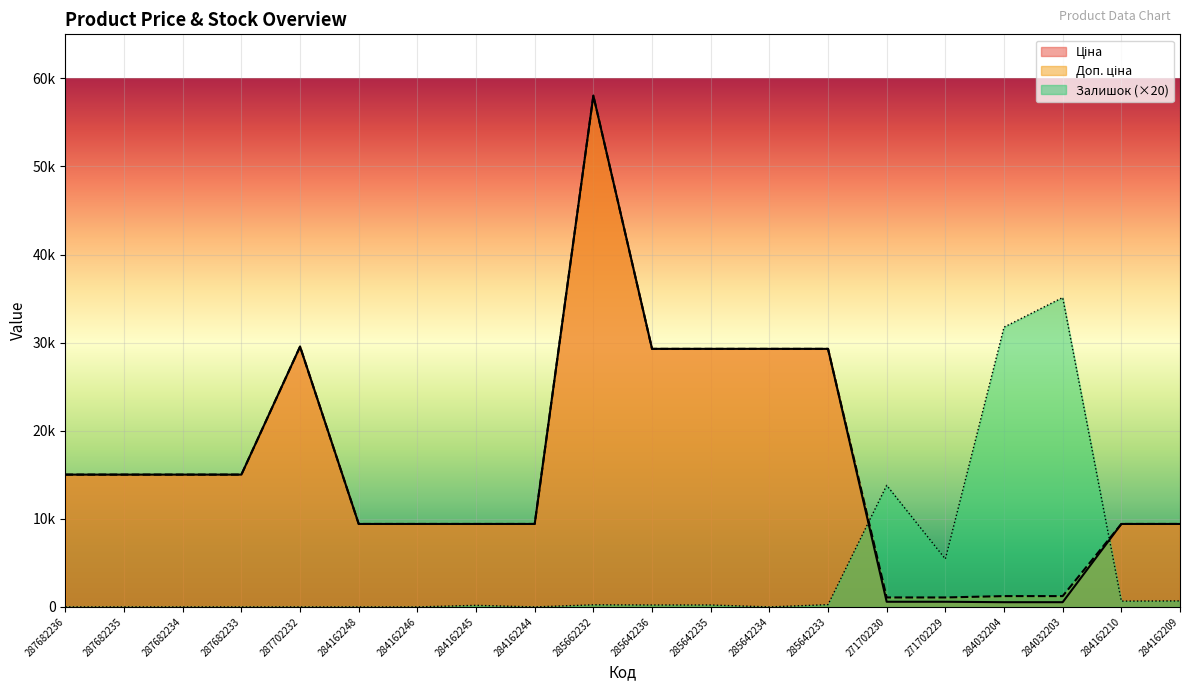

Is it true that Ціна equals 196.9 at 271702230?

False